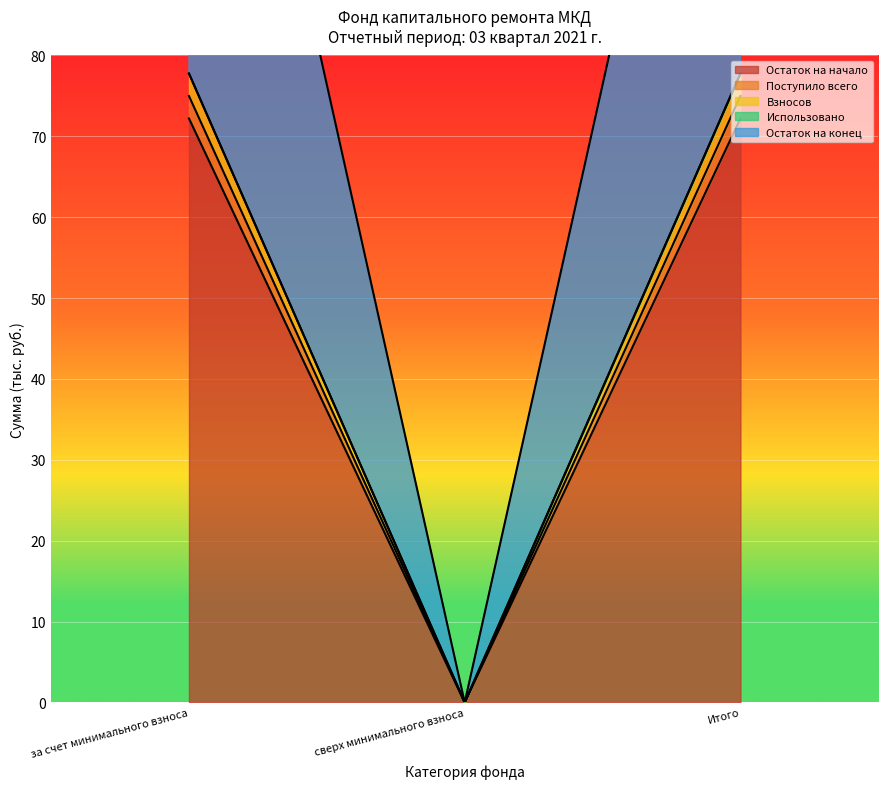

How many lines are shown in the chart?

4